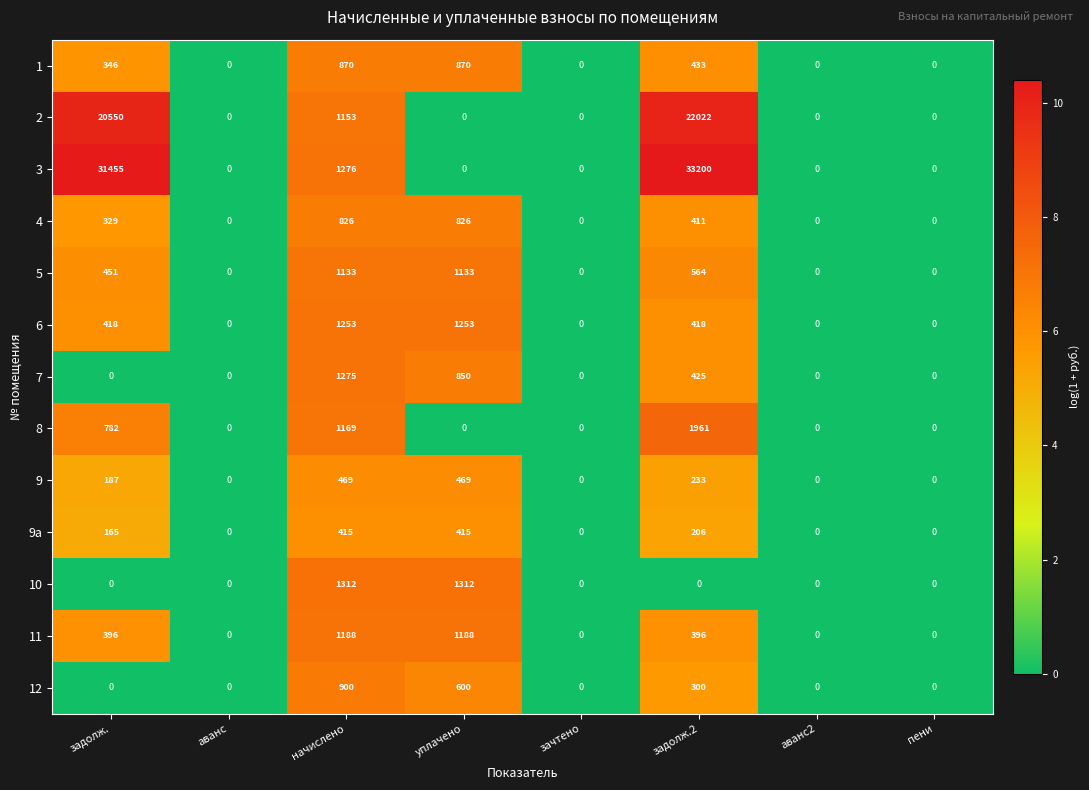

The value of 9a at зачтено is 145. True or false?

False